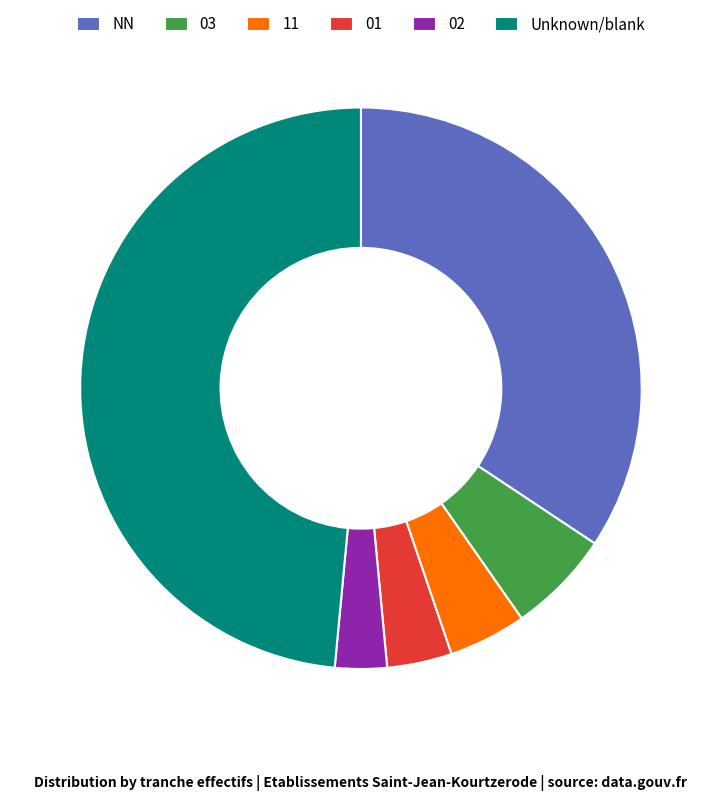

How many slices are in this pie chart?

6